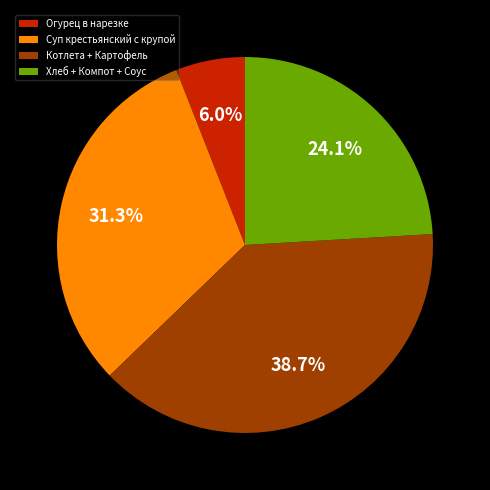

What percentage is NOT represented by Хлеб + Компот + Соус?

75.9%